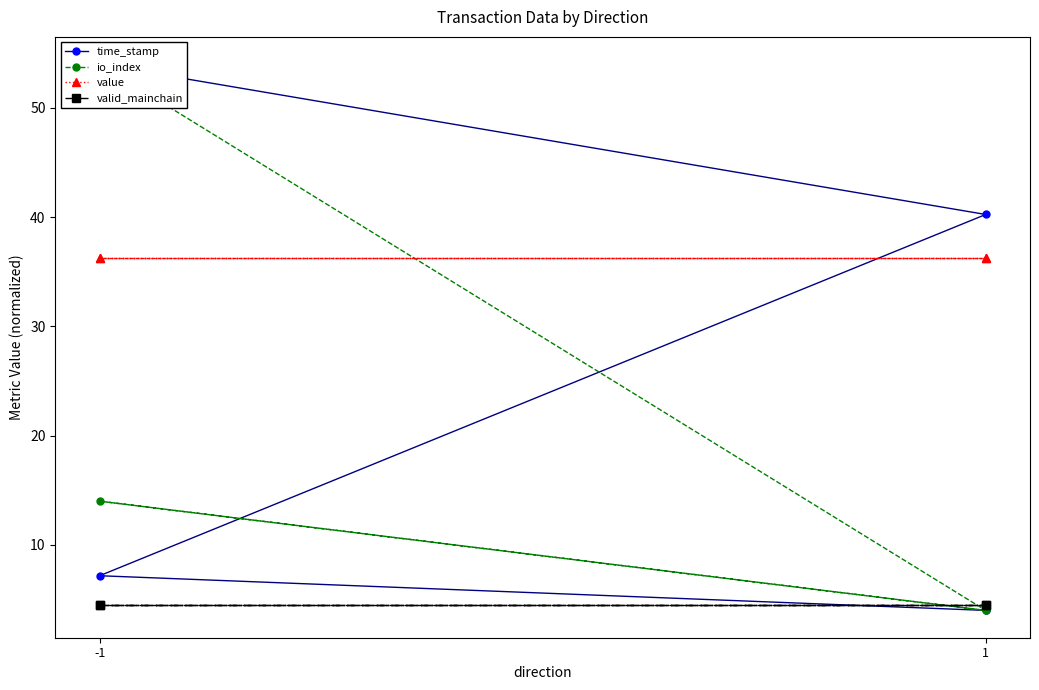

How many distinct data groups are displayed?

4